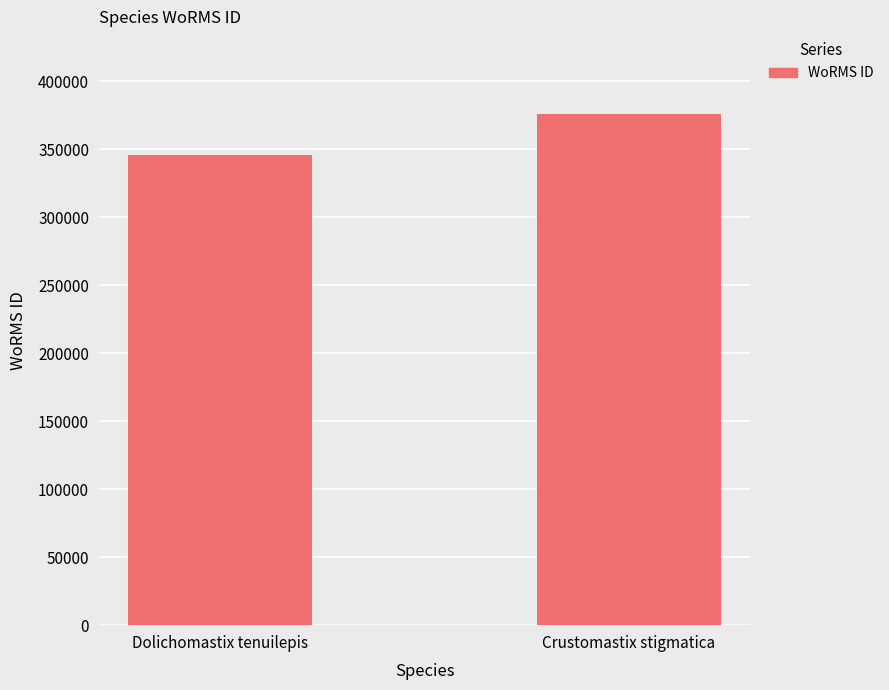

Reading left to right, what are all the values shown in this chart?

345463	376127